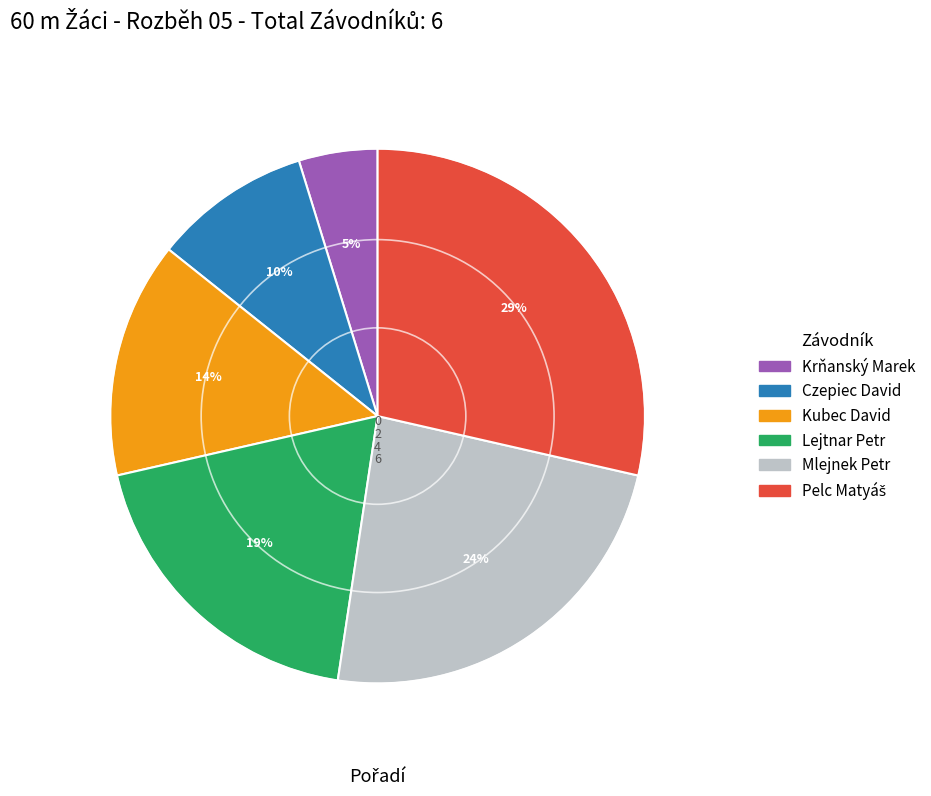

Which category has the smallest portion of the pie?

Krňanský Marek